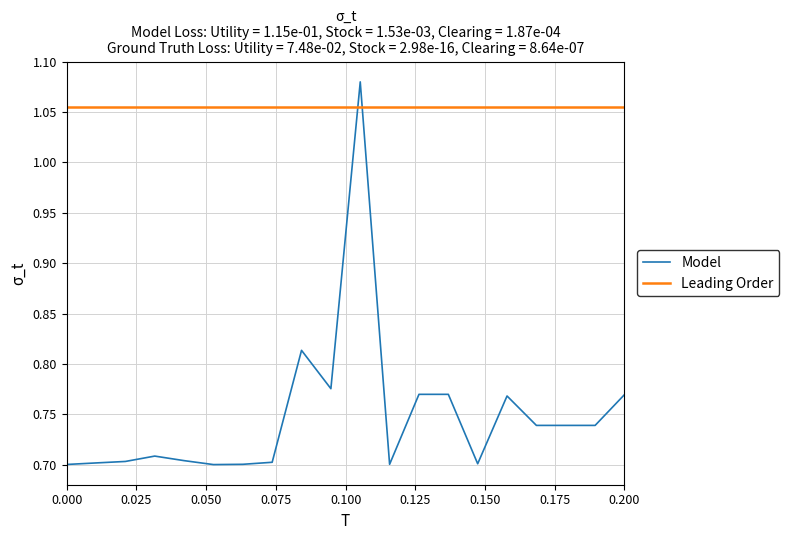

Rank the series by their maximum value, from lowest to highest.

Leading Order, Model